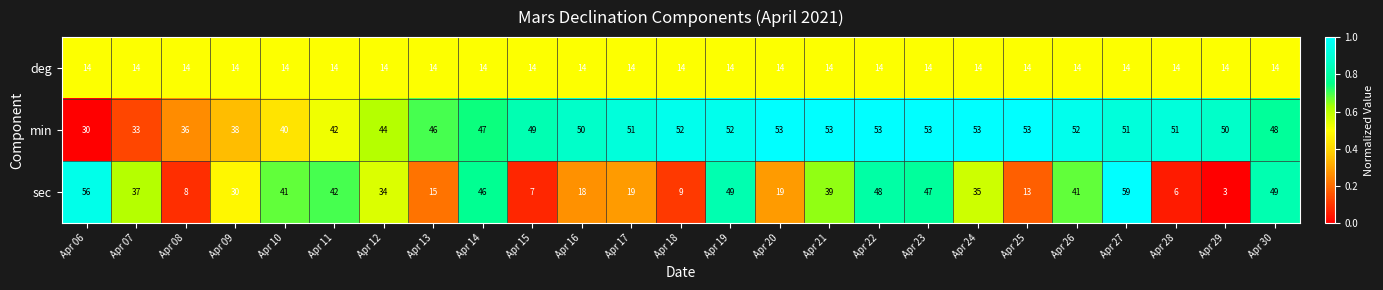

Which series has the largest range (max minus min)?

sec